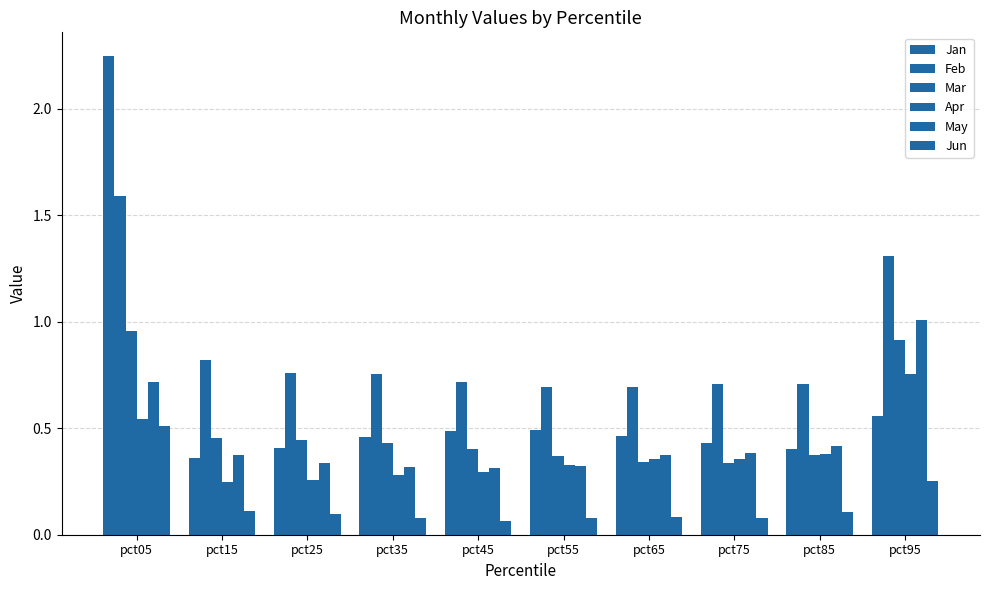

Count the number of categories in the chart.

10